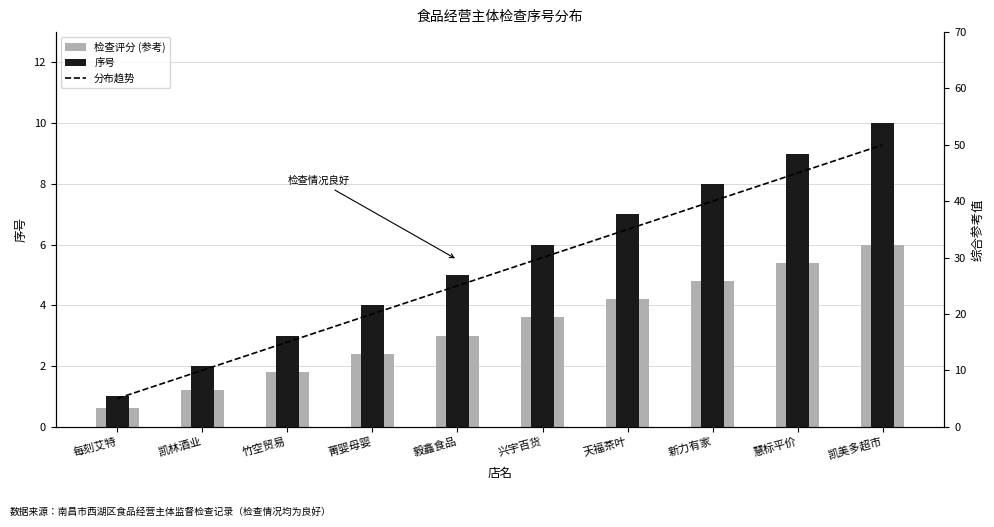

Count the number of data series in this chart.

3